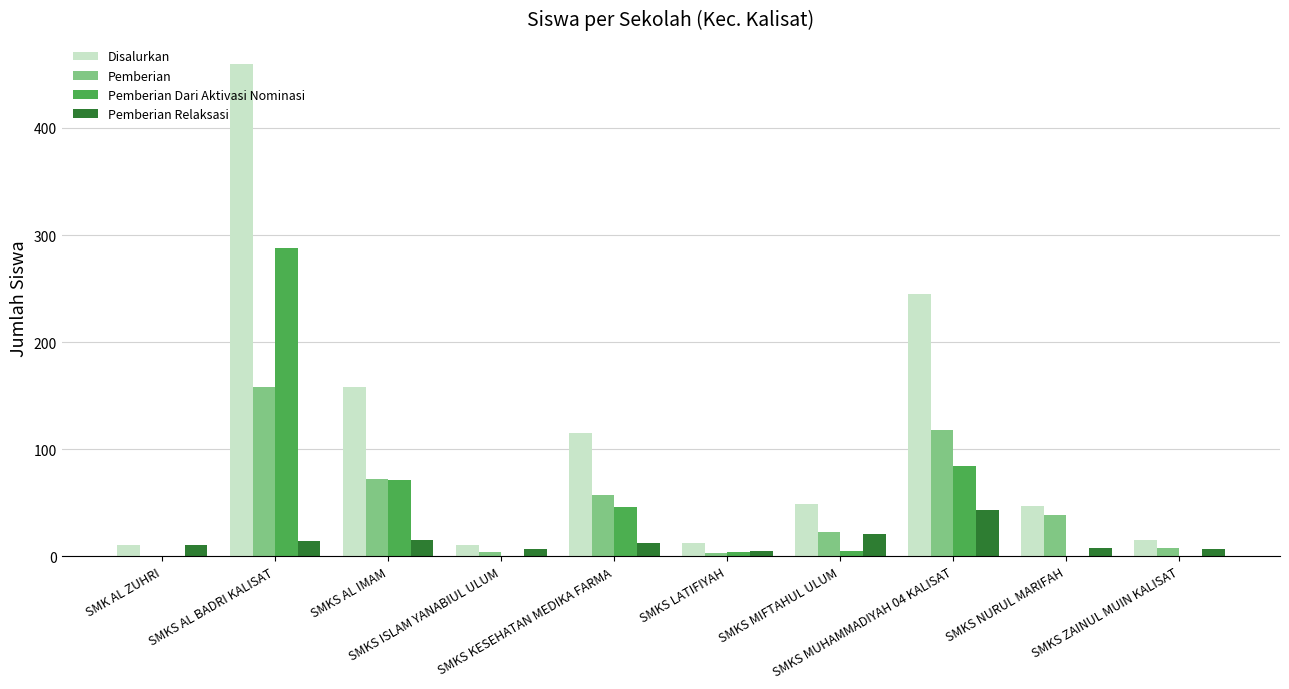

Which series has the largest total across all categories?

Disalurkan